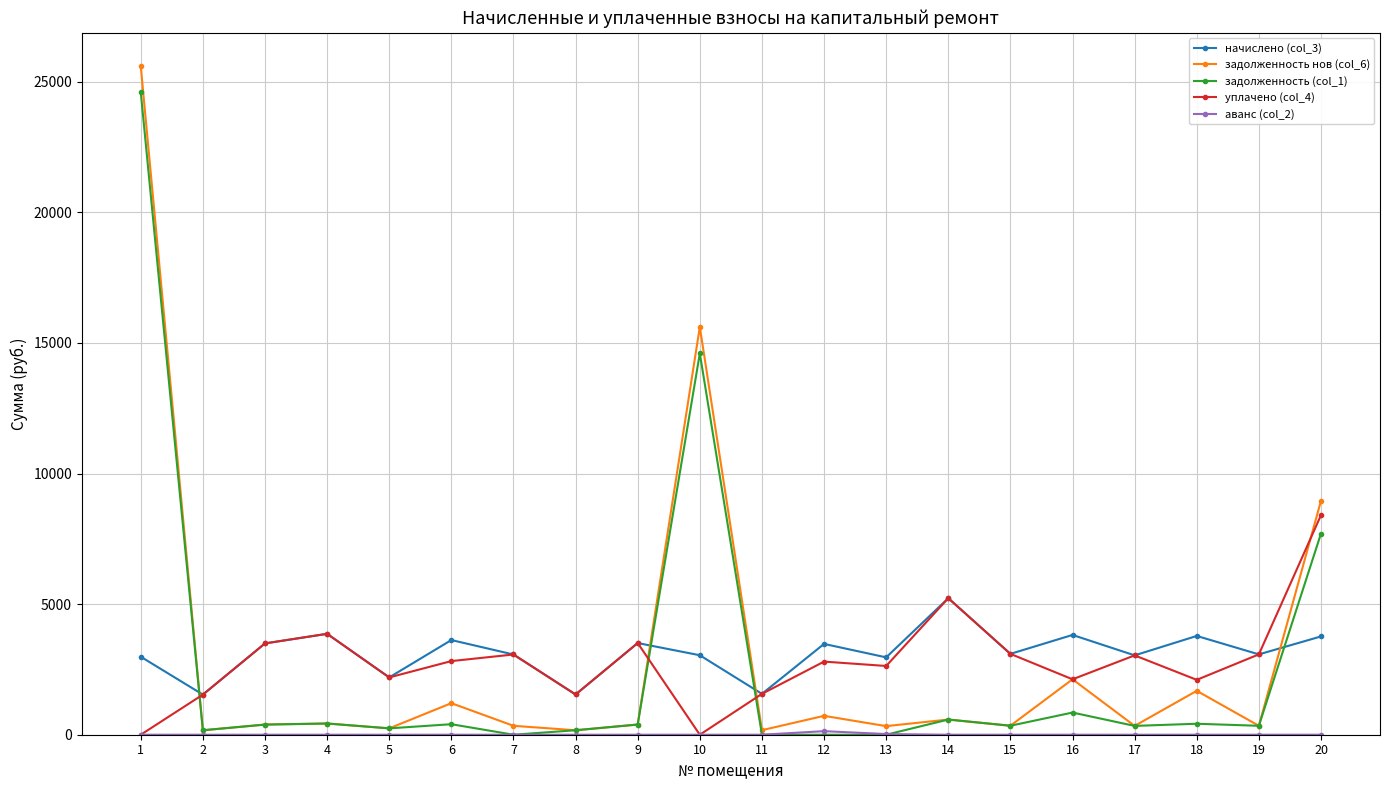

Does the chart have visible grid lines?

Yes